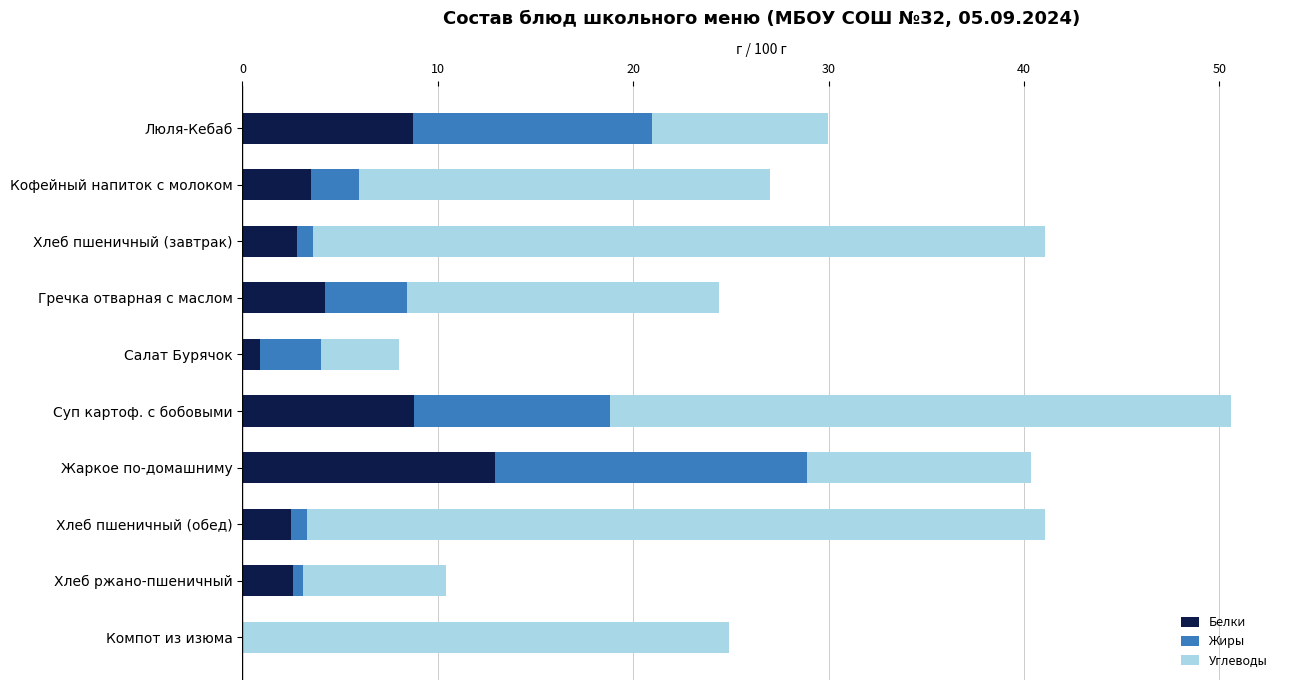

At which category is the sum across all series the highest?

Суп картоф. с бобовыми